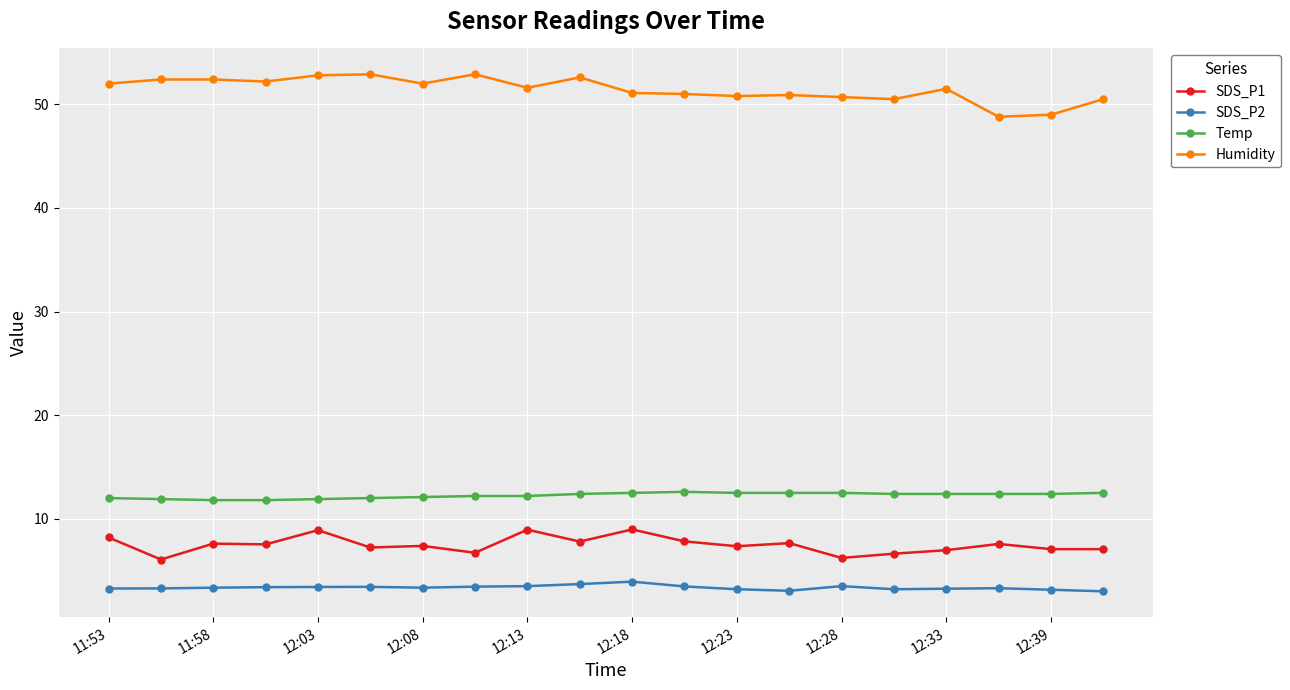

How many lines are shown in the chart?

4